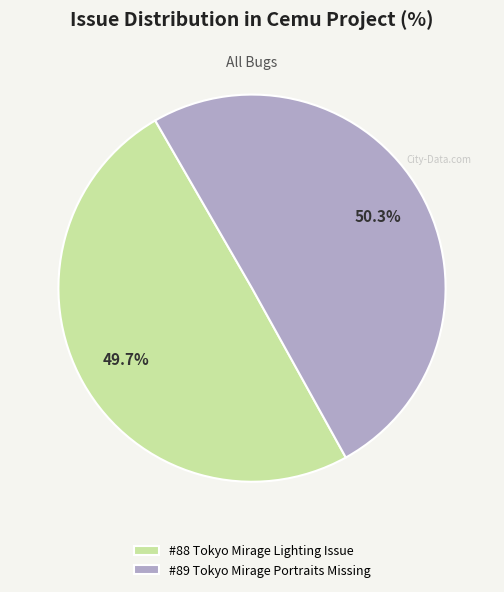

Between #88 Tokyo Mirage Lighting Issue and #89 Tokyo Mirage Portraits Missing, which is larger?

#89 Tokyo Mirage Portraits Missing